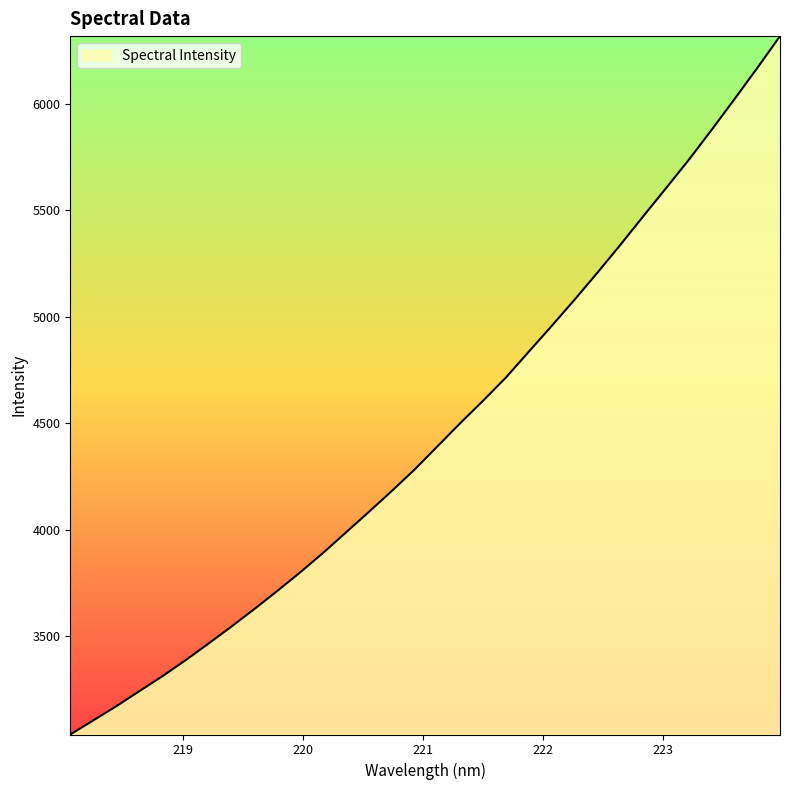

What is the smallest value displayed?

3039.3